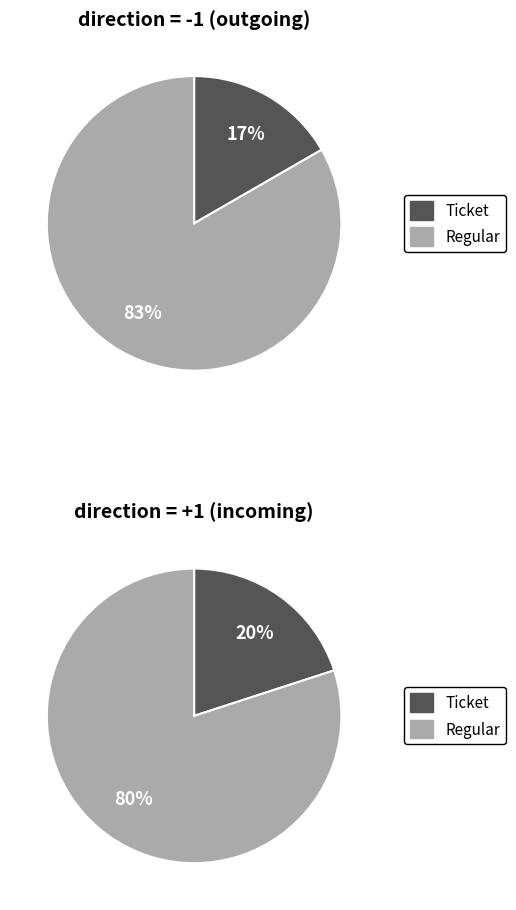

Between io_index=0 (Ticket) and io_index=4 (Regular), which is larger?

io_index=4 (Regular)